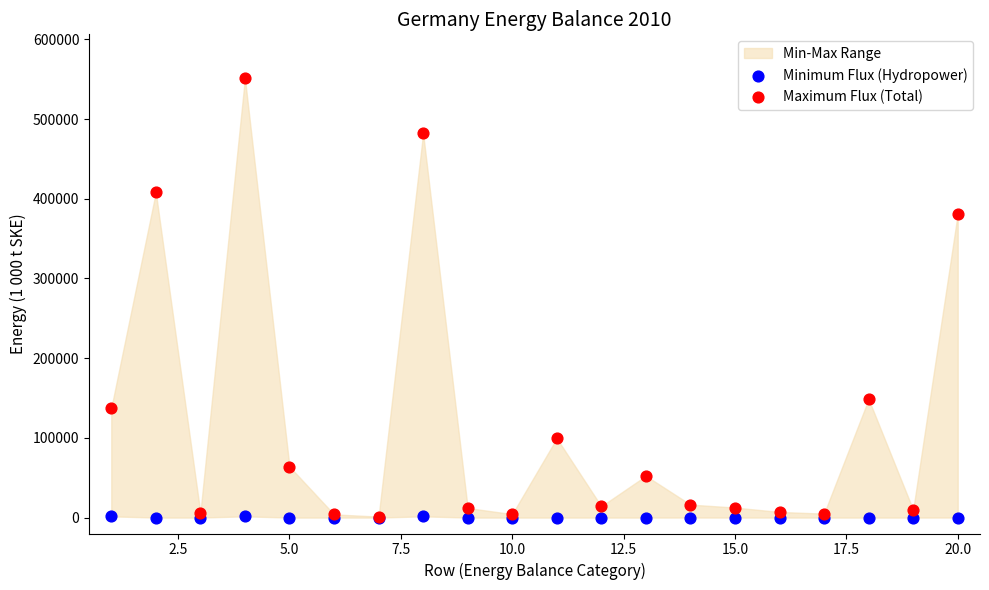

Which series has the largest Y range (max minus min)?

Maximum Flux (Total)